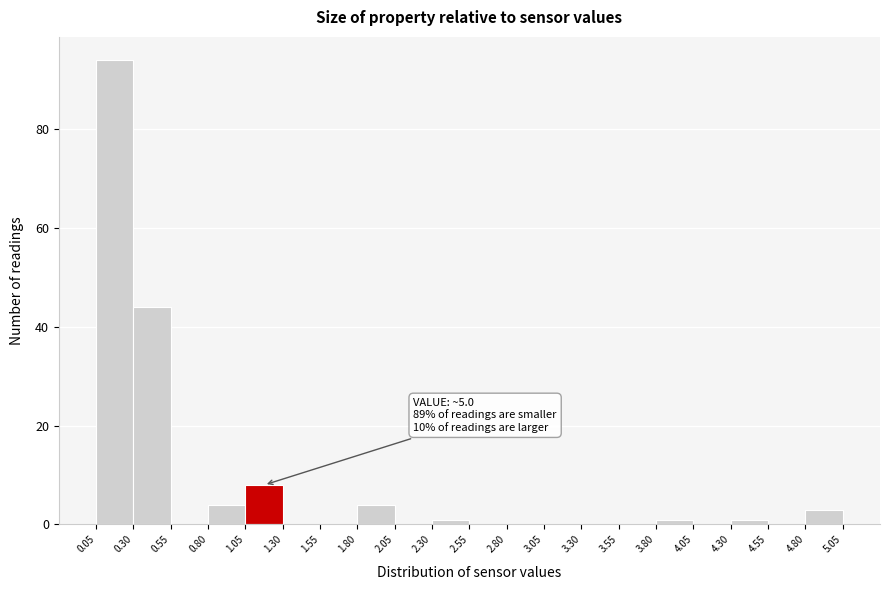

Which range on the x-axis has the tallest bar?

0.05 to 0.30